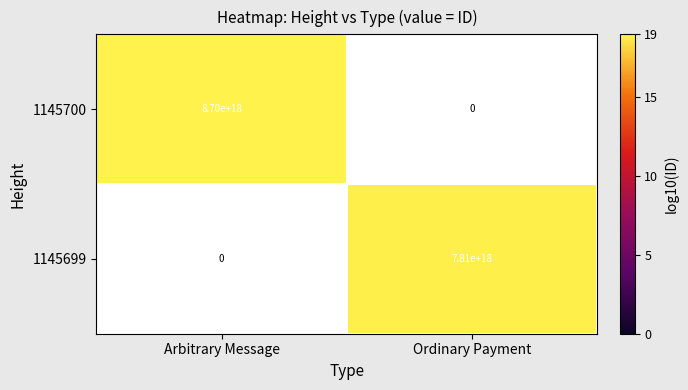

At how many categories does at least one series exceed 18?

2